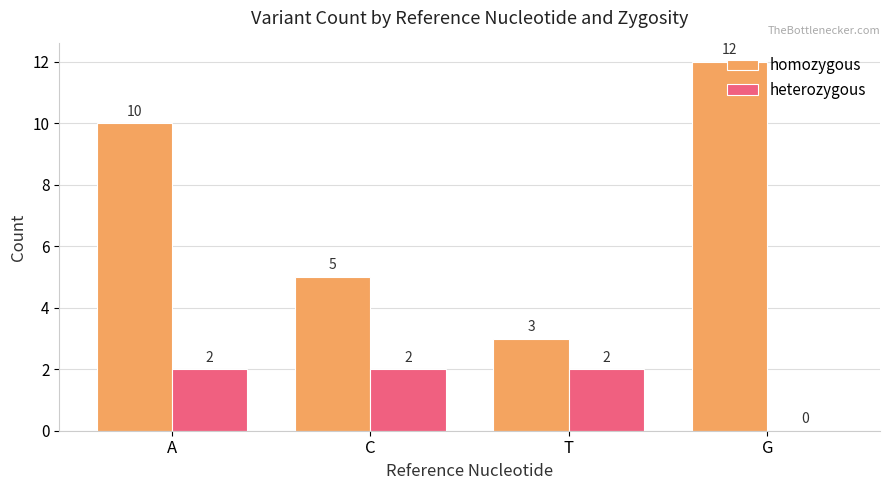

What is the sum of all heterozygous values?

6